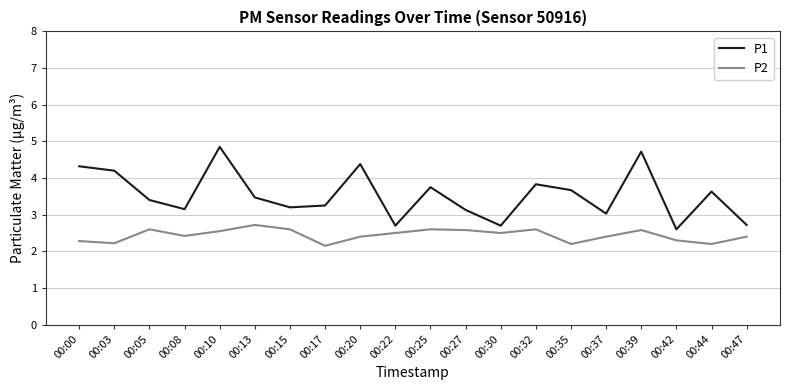

Count the number of categories in the chart.

20